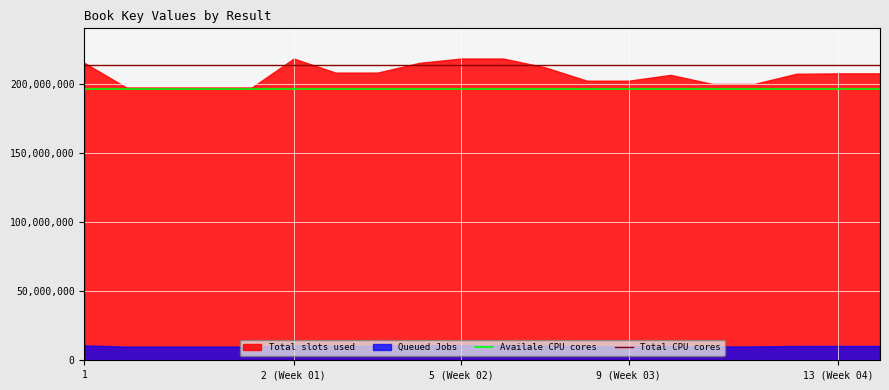

The Total CPU cores series shows 213969156 at 6. True or false?

True